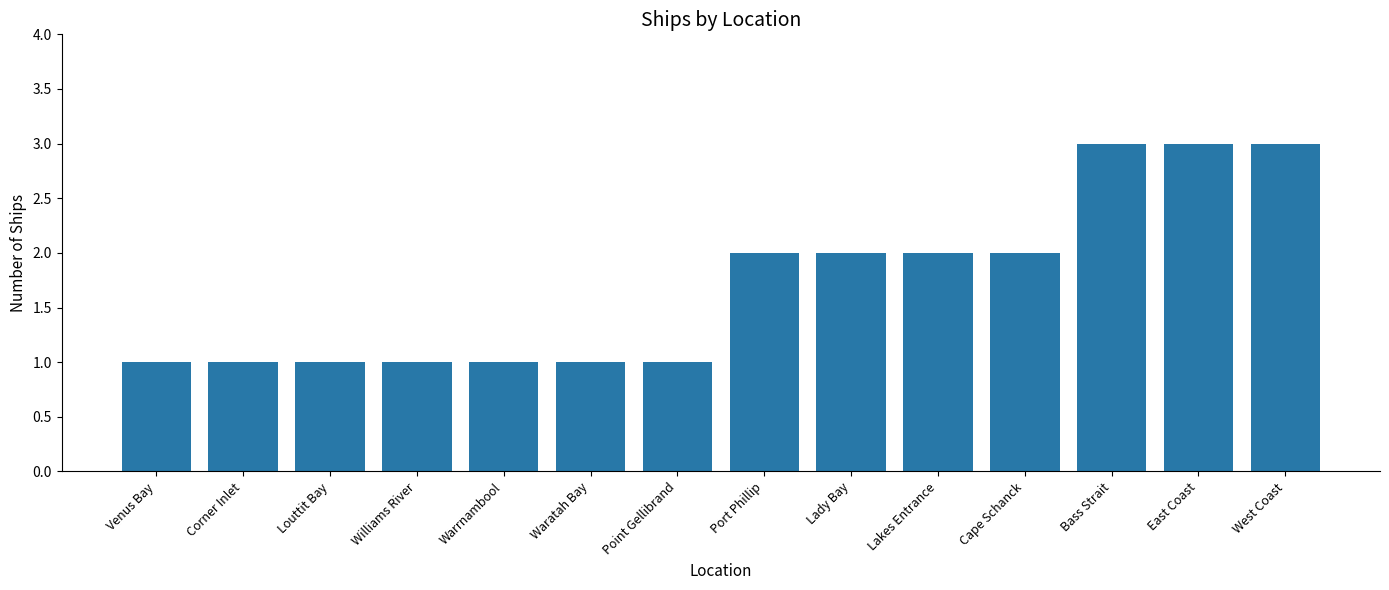

Reading left to right, what are all the values shown in this chart?

Venus Bay=1	Corner Inlet=1	Louttit Bay=1	Williams River=1	Warrnambool=1	Waratah Bay=1	Point Gellibrand=1	Port Phillip=2	Lady Bay=2	Lakes Entrance=2	Cape Schanck=2	Bass Strait=3	East Coast=3	West Coast=3